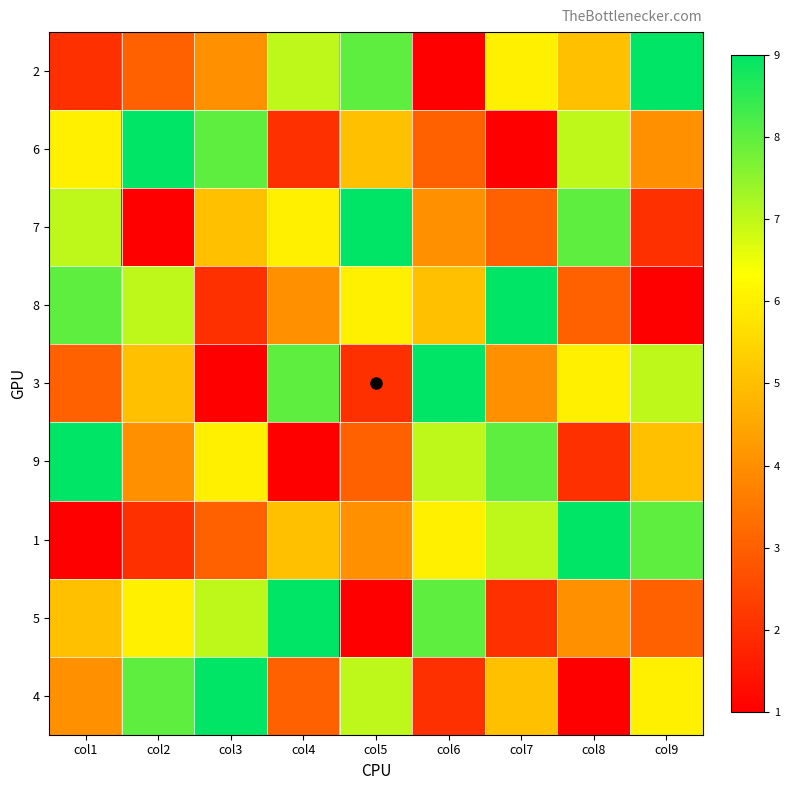

Between col3 and col5, which series saw the biggest shift?

5